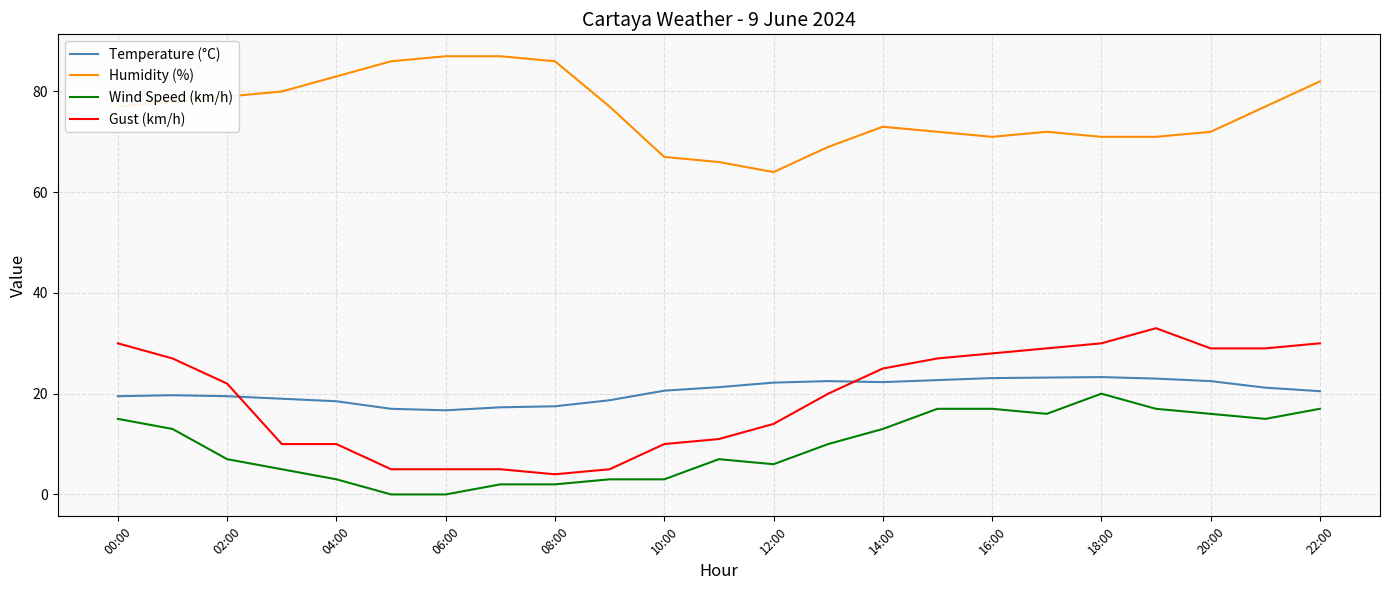

What is the highest value of the Temperature (°C) series?

23.3